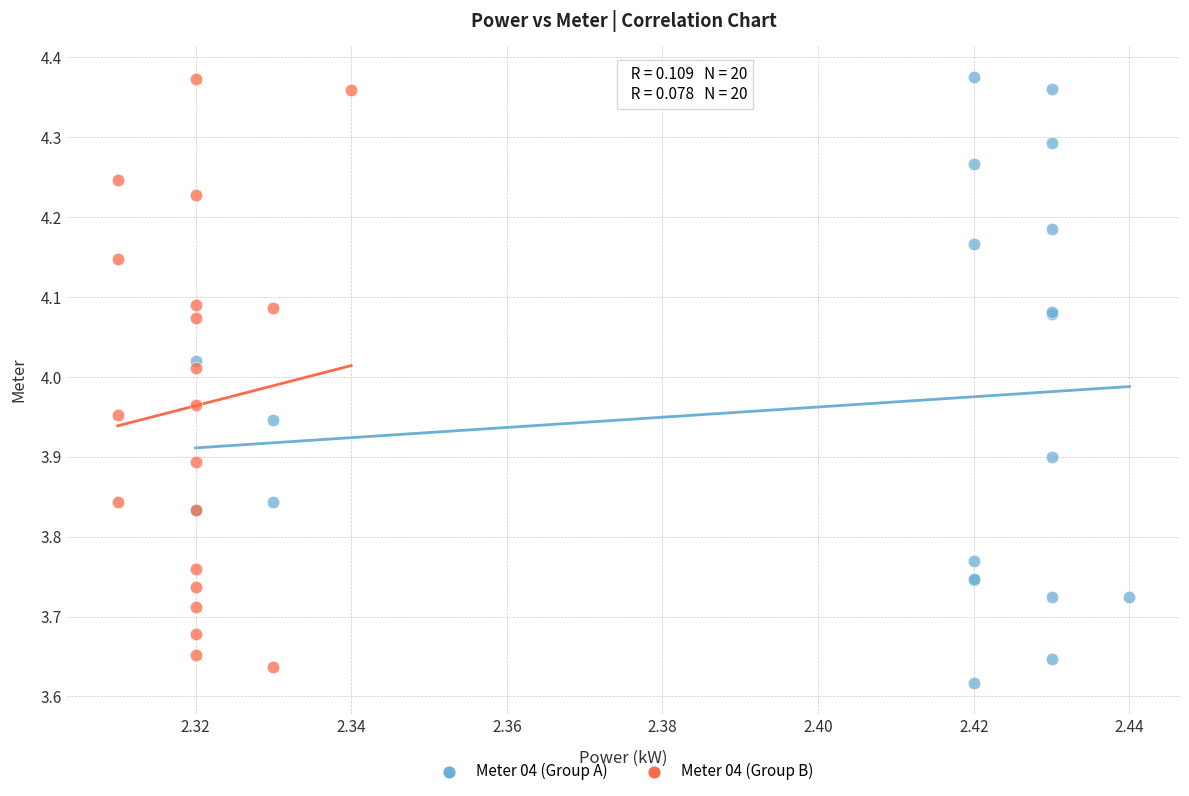

What are all the series names shown in the legend?

Meter 04 (Group A), Meter 04 (Group B)